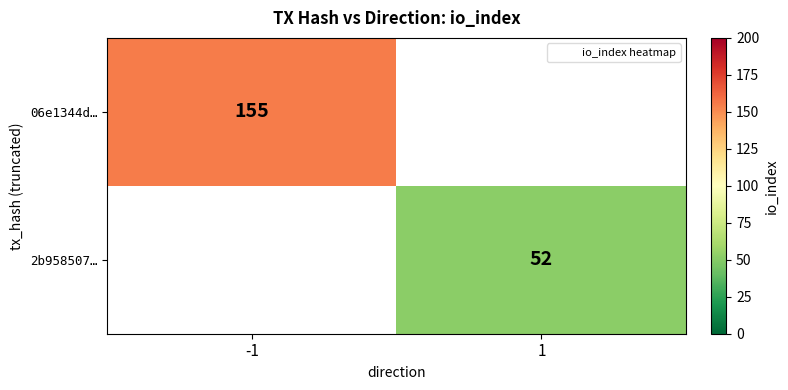

The value of 06e1344d… at -1 is 217.9. True or false?

False